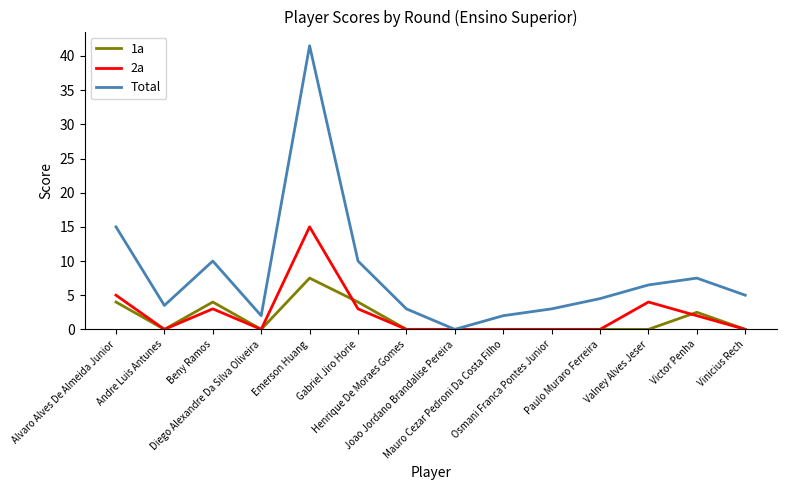

Which series has the largest total across all categories?

Total